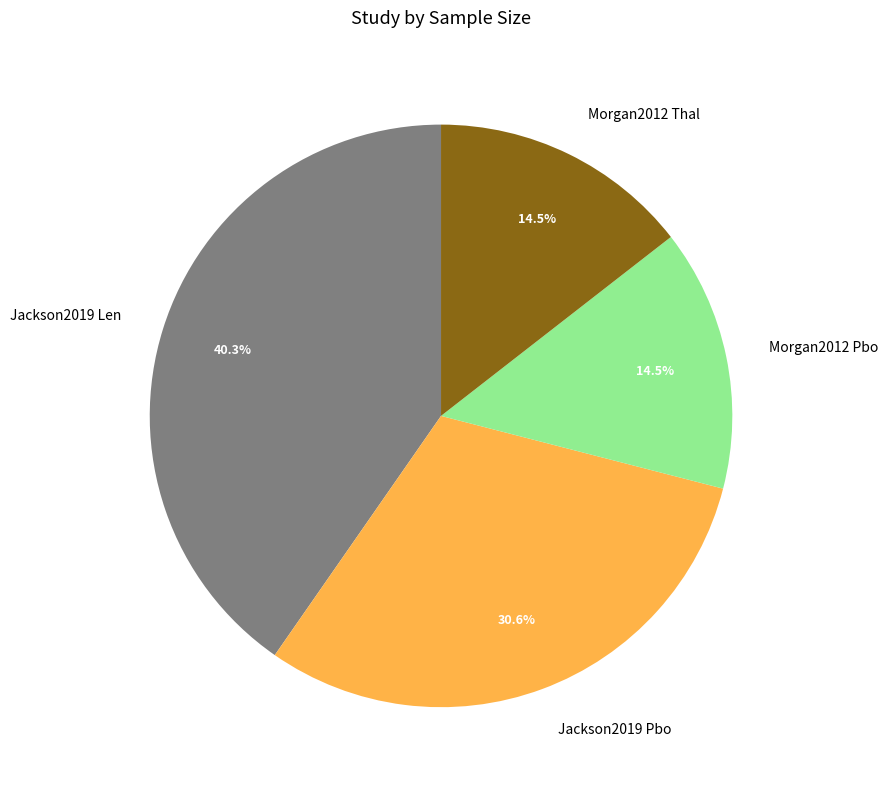

To the nearest percent, what is the combined percentage of Morgan2012 Thal and Jackson2019 Len?

55%